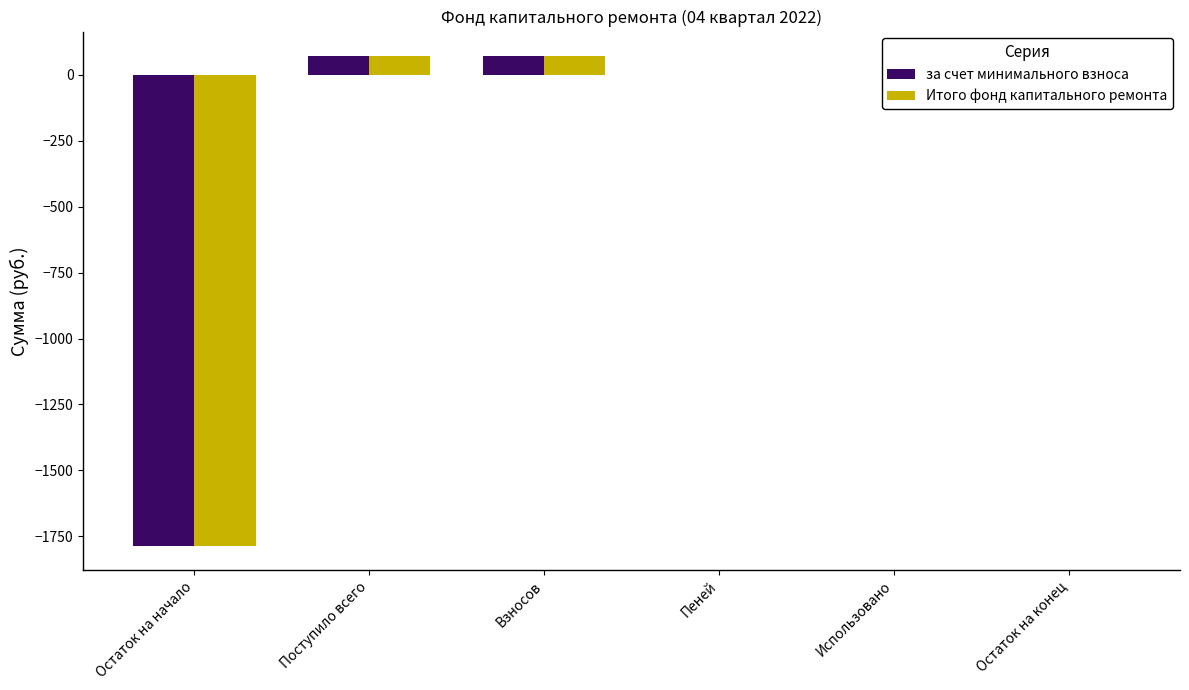

What is the maximum value for Итого фонд капитального ремонта?

71.8